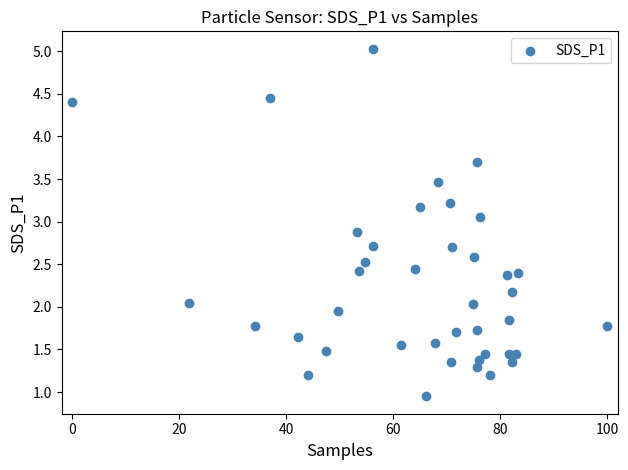

What is the range of Y values (max minus min)?

4.1